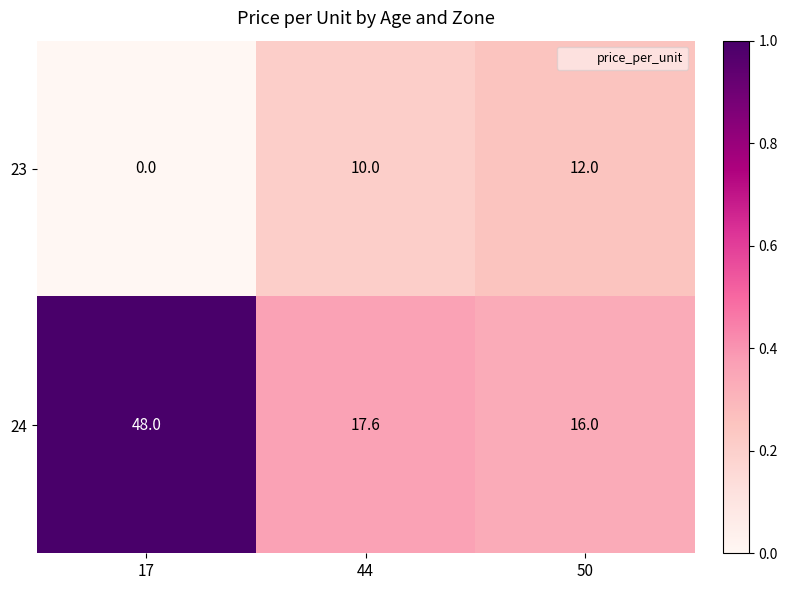

At which category is the sum across all series the highest?

17